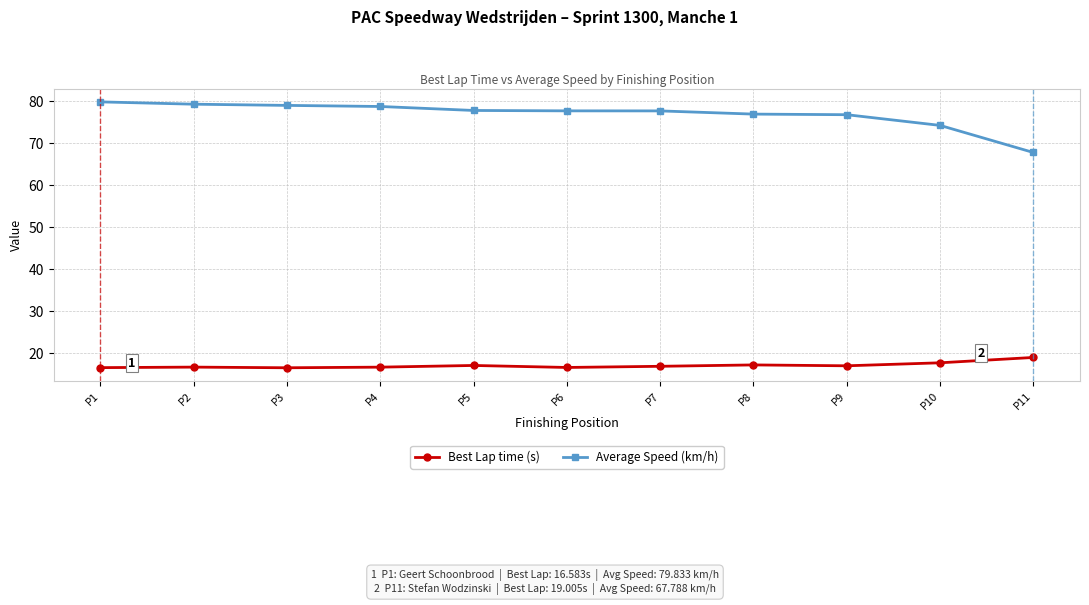

Is it true that Best Lap time (s) equals 7.9 at P11?

False